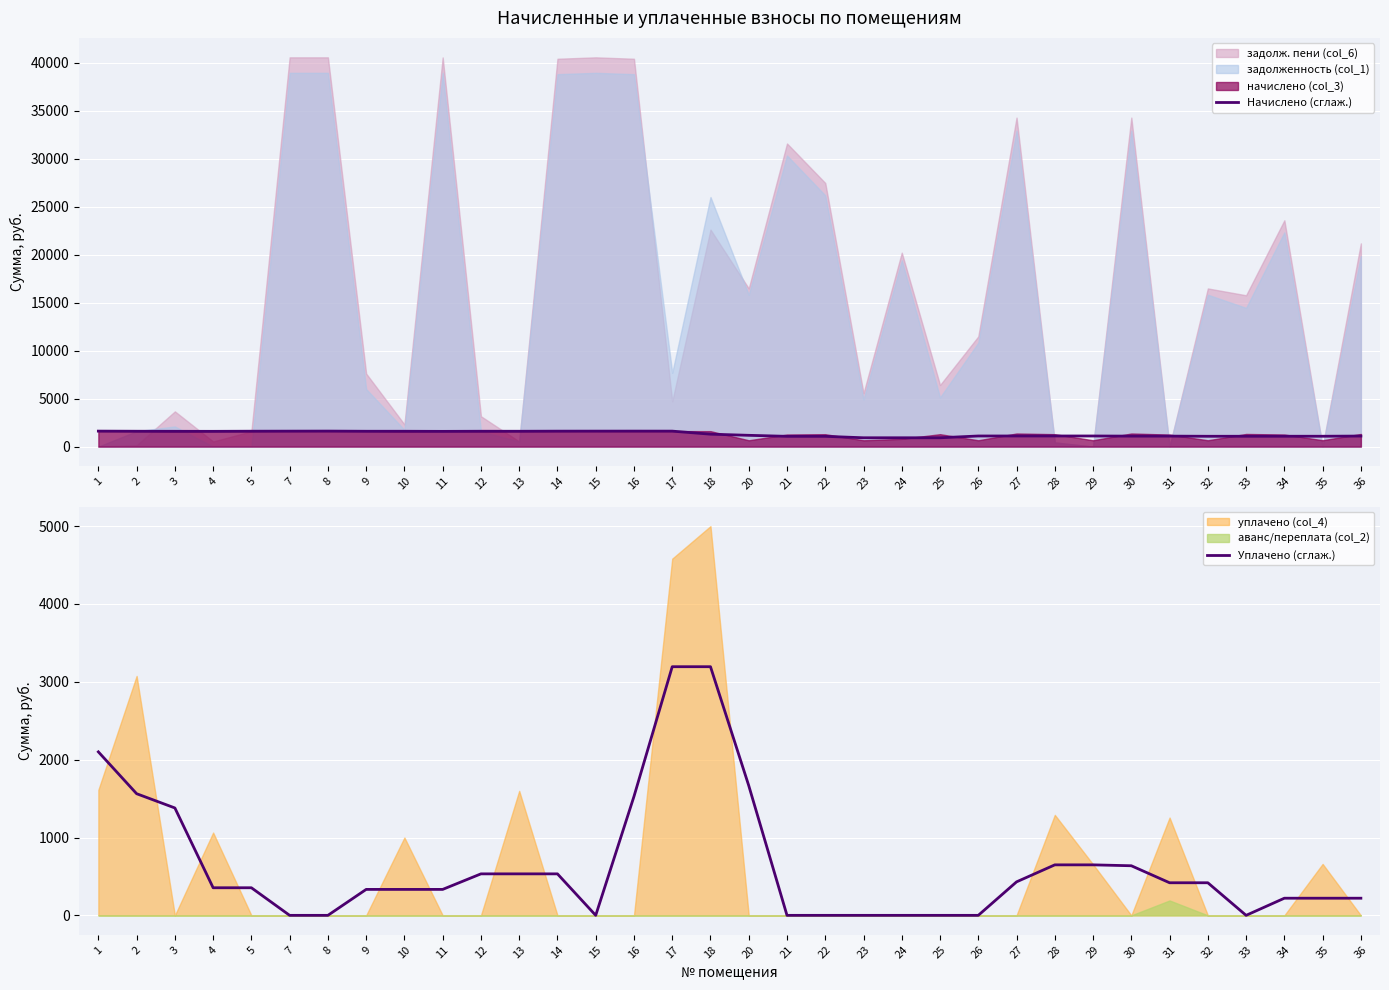

Where does the Уплачено (сглаж.) series first go above 354?

1